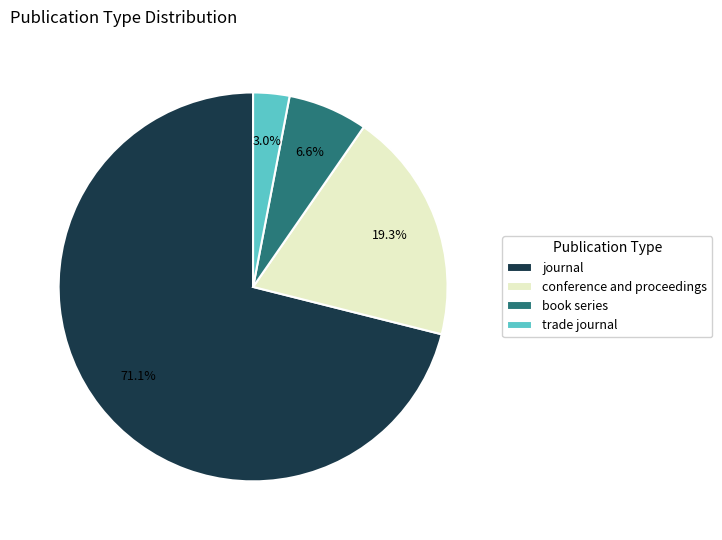

Count the number of slices in the pie.

4